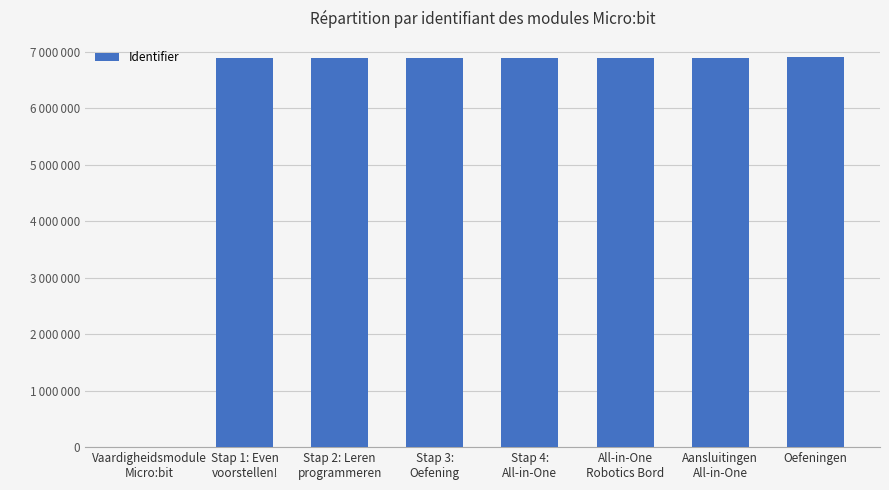

Rank the categories by value from lowest to highest.

Vaardigheidsmodule
Micro:bit, Stap 1: Even
voorstellen!, Stap 2: Leren
programmeren, Stap 3:
Oefening, Stap 4:
All-in-One, All-in-One
Robotics Bord, Aansluitingen
All-in-One, Oefeningen